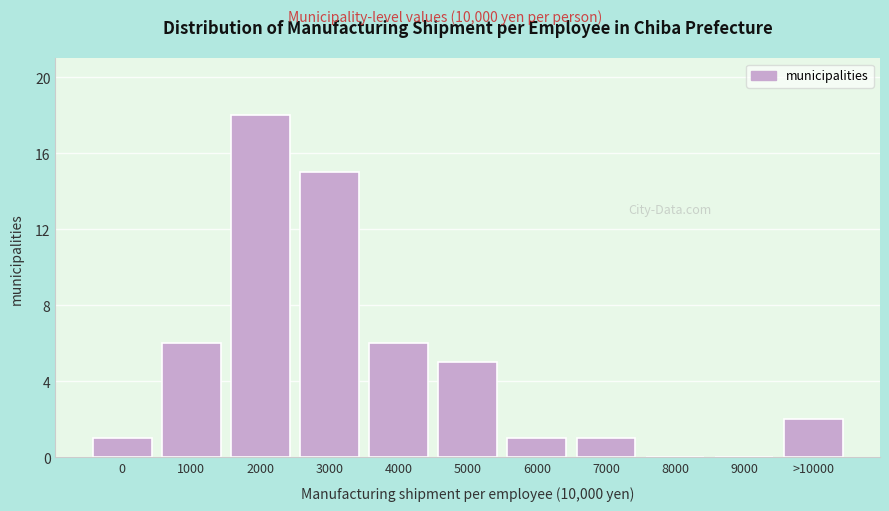

Reading left to right, list all the values displayed in this chart.

0=1	1000=6	2000=18	3000=15	4000=6	5000=5	6000=1	7000=1	8000=0	9000=0	>10000=2